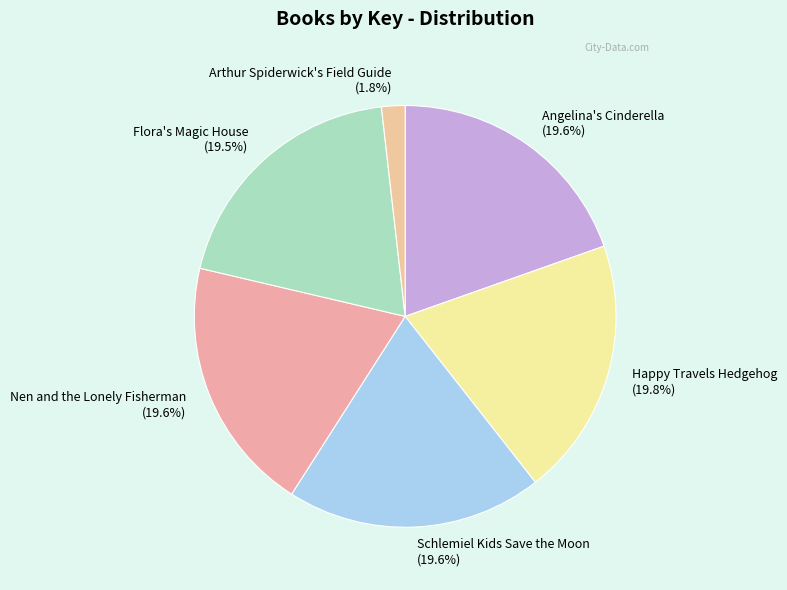

Which category has the smallest portion of the pie?

Arthur Spiderwick's Field Guide